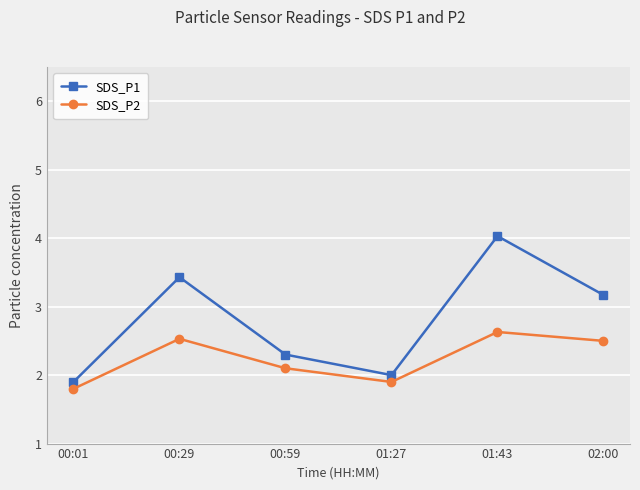

What is the difference between the highest and lowest values at 00:59?

0.2